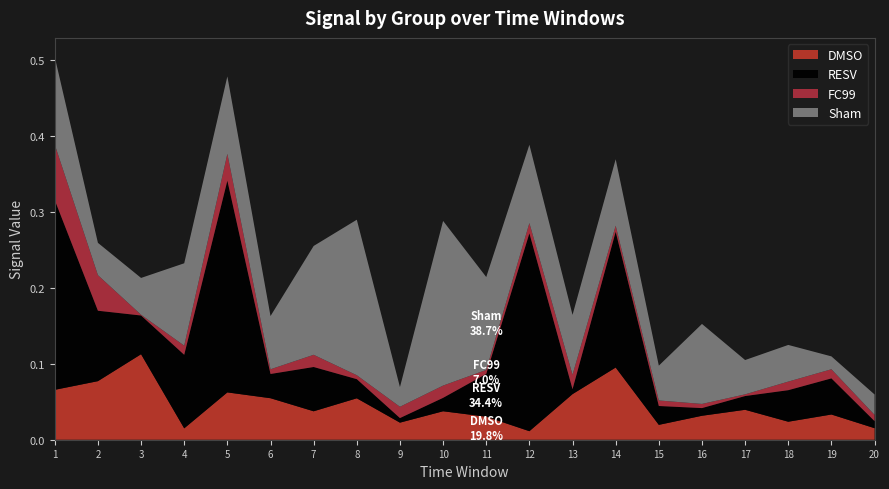

Reading left to right, transcribe all the data shown in this chart.

DMSO: 1=0.1	2=0.1	3=0.1	4=0.0	5=0.1	6=0.1	7=0.0	8=0.1	9=0.0	10=0.0	11=0.0	12=0.0	13=0.1	14=0.1	15=0.0	16=0.0	17=0.0	18=0.0	19=0.0	20=0.0
RESV: 1=0.2	2=0.1	3=0.1	4=0.1	5=0.3	6=0.0	7=0.1	8=0.0	9=0.0	10=0.0	11=0.1	12=0.3	13=0.0	14=0.2	15=0.0	16=0.0	17=0.0	18=0.0	19=0.0	20=0.0
FC99: 1=0.1	2=0.0	3=0.0	4=0.0	5=0.0	6=0.0	7=0.0	8=0.0	9=0.0	10=0.0	11=0.0	12=0.0	13=0.0	14=0.0	15=0.0	16=0.0	17=0.0	18=0.0	19=0.0	20=0.0
Sham: 1=0.1	2=0.0	3=0.0	4=0.1	5=0.1	6=0.1	7=0.1	8=0.2	9=0.0	10=0.2	11=0.1	12=0.1	13=0.1	14=0.1	15=0.0	16=0.1	17=0.0	18=0.0	19=0.0	20=0.0